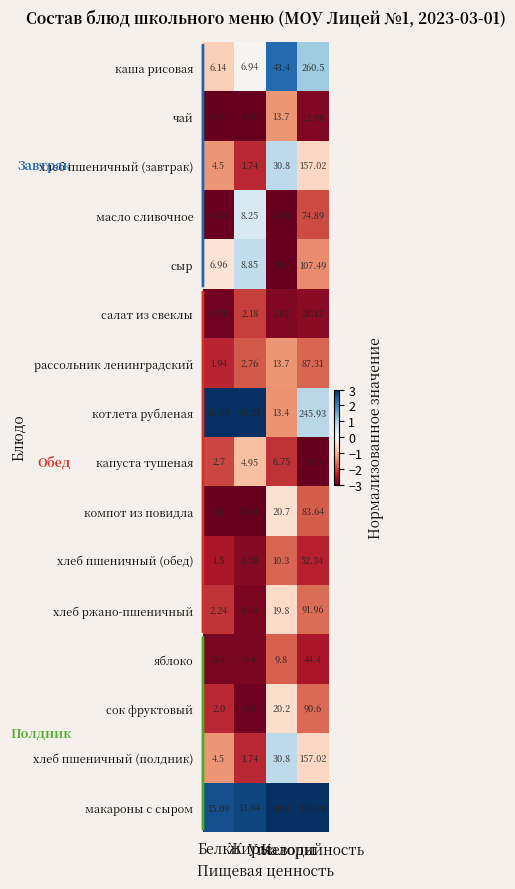

Which series has the widest spread of values?

макароны с сыром